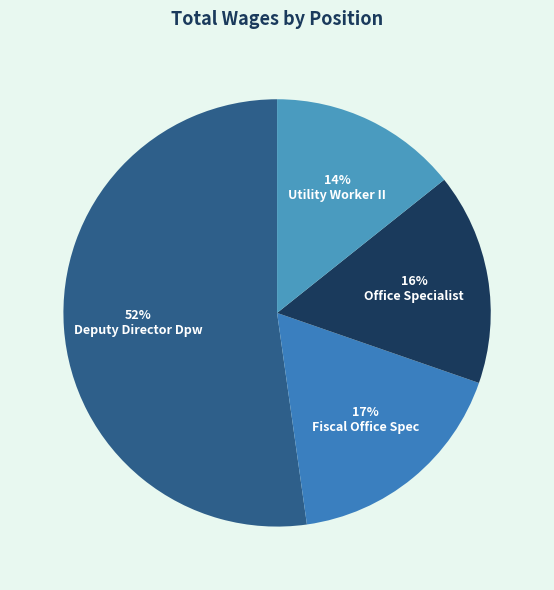

Which category has the biggest portion of the pie?

Deputy Director Dpw